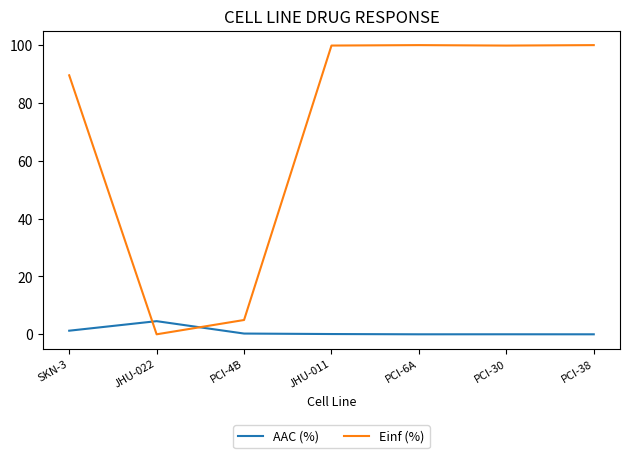

True or false: Einf (%) has a value of 89.6 at SKN-3.

True